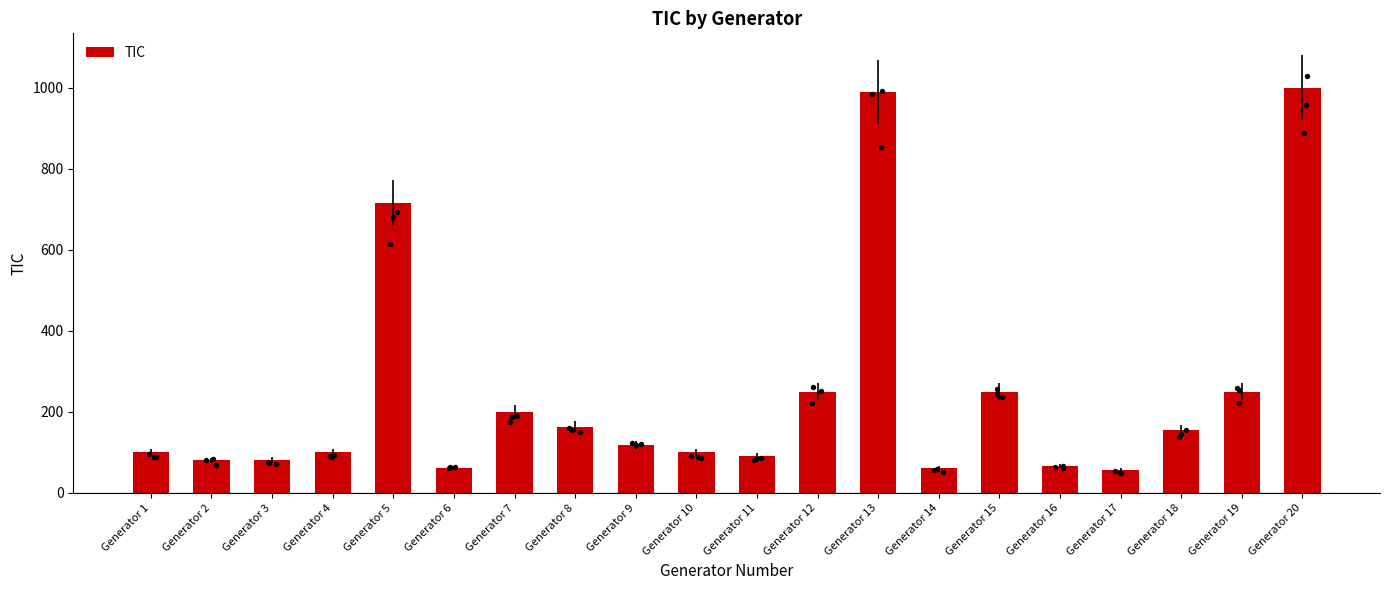

What is the change in value from Generator 3 to Generator 14?

-20.5